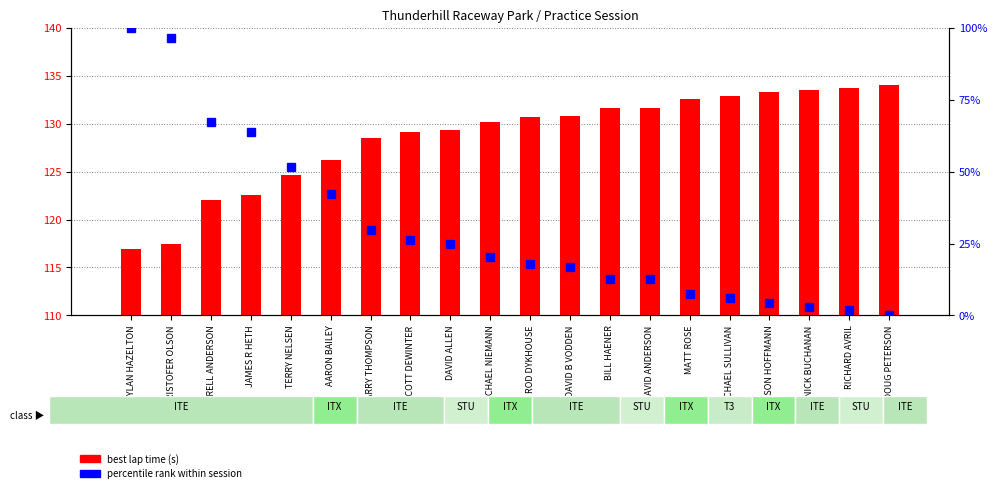

At which label is percentile rank within session closest to 50?

TERRY NELSEN